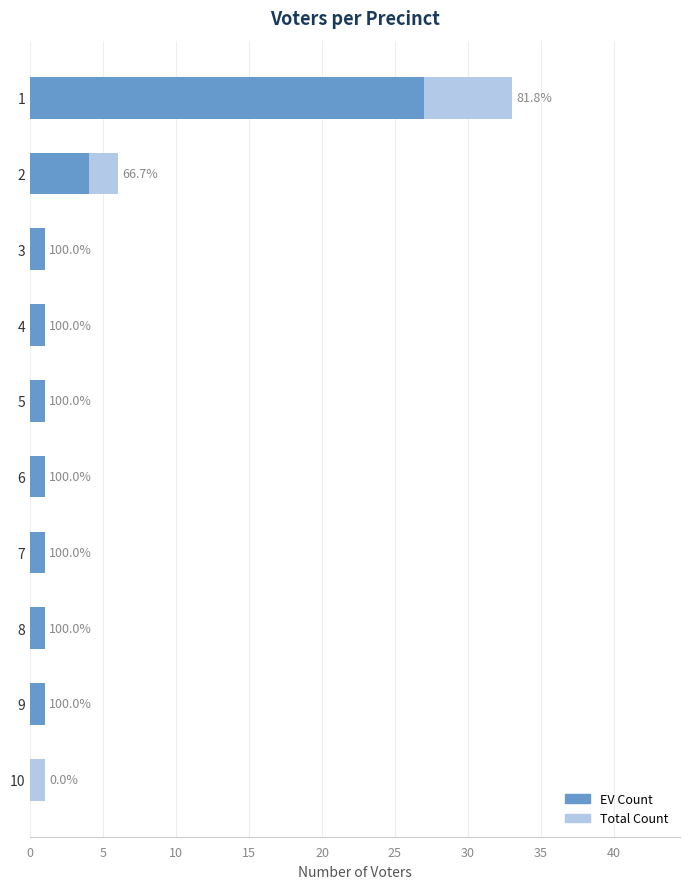

How many bars are there in each group?

2